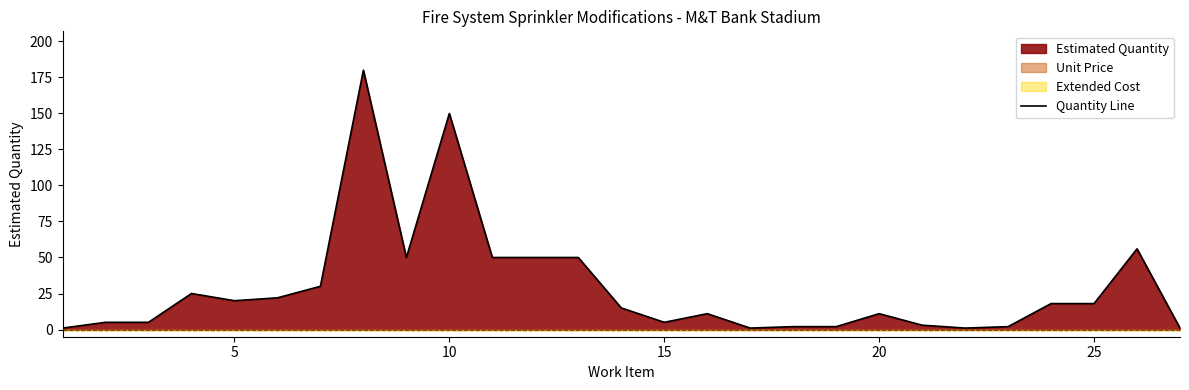

The value of Quantity Line at 10 is 150. True or false?

True